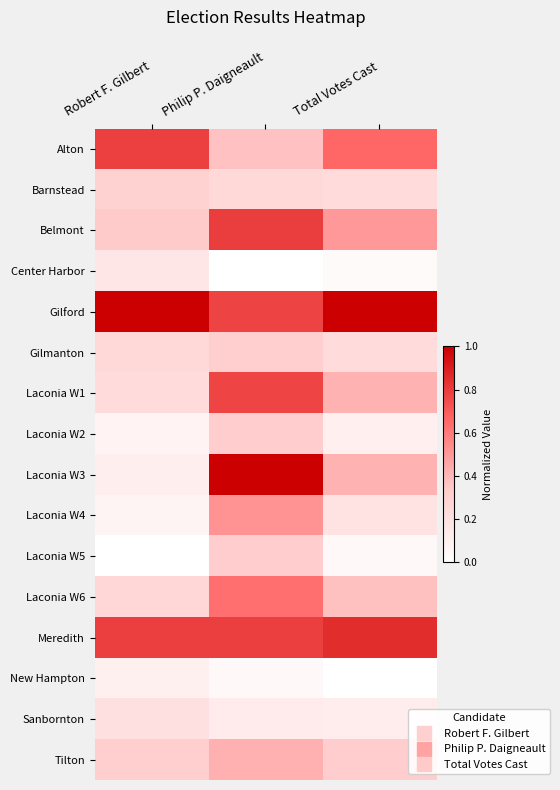

Reading right to left, list all the values displayed in this chart.

Alton: Total Votes Cast=0.7	Philip P. Daigneault=0.4	Robert F. Gilbert=0.8
Barnstead: Total Votes Cast=0.2	Philip P. Daigneault=0.3	Robert F. Gilbert=0.3
Belmont: Total Votes Cast=0.5	Philip P. Daigneault=0.8	Robert F. Gilbert=0.3
Center Harbor: Total Votes Cast=0.0	Philip P. Daigneault=0.0	Robert F. Gilbert=0.2
Gilford: Total Votes Cast=1.0	Philip P. Daigneault=0.8	Robert F. Gilbert=1.0
Gilmanton: Total Votes Cast=0.2	Philip P. Daigneault=0.3	Robert F. Gilbert=0.3
Laconia W1: Total Votes Cast=0.4	Philip P. Daigneault=0.8	Robert F. Gilbert=0.2
Laconia W2: Total Votes Cast=0.1	Philip P. Daigneault=0.3	Robert F. Gilbert=0.1
Laconia W3: Total Votes Cast=0.4	Philip P. Daigneault=1.0	Robert F. Gilbert=0.1
Laconia W4: Total Votes Cast=0.2	Philip P. Daigneault=0.5	Robert F. Gilbert=0.1
Laconia W5: Total Votes Cast=0.0	Philip P. Daigneault=0.3	Robert F. Gilbert=0.0
Laconia W6: Total Votes Cast=0.4	Philip P. Daigneault=0.6	Robert F. Gilbert=0.3
Meredith: Total Votes Cast=0.8	Philip P. Daigneault=0.8	Robert F. Gilbert=0.8
New Hampton: Total Votes Cast=0.0	Philip P. Daigneault=0.0	Robert F. Gilbert=0.1
Sanbornton: Total Votes Cast=0.1	Philip P. Daigneault=0.1	Robert F. Gilbert=0.2
Tilton: Total Votes Cast=0.3	Philip P. Daigneault=0.4	Robert F. Gilbert=0.3